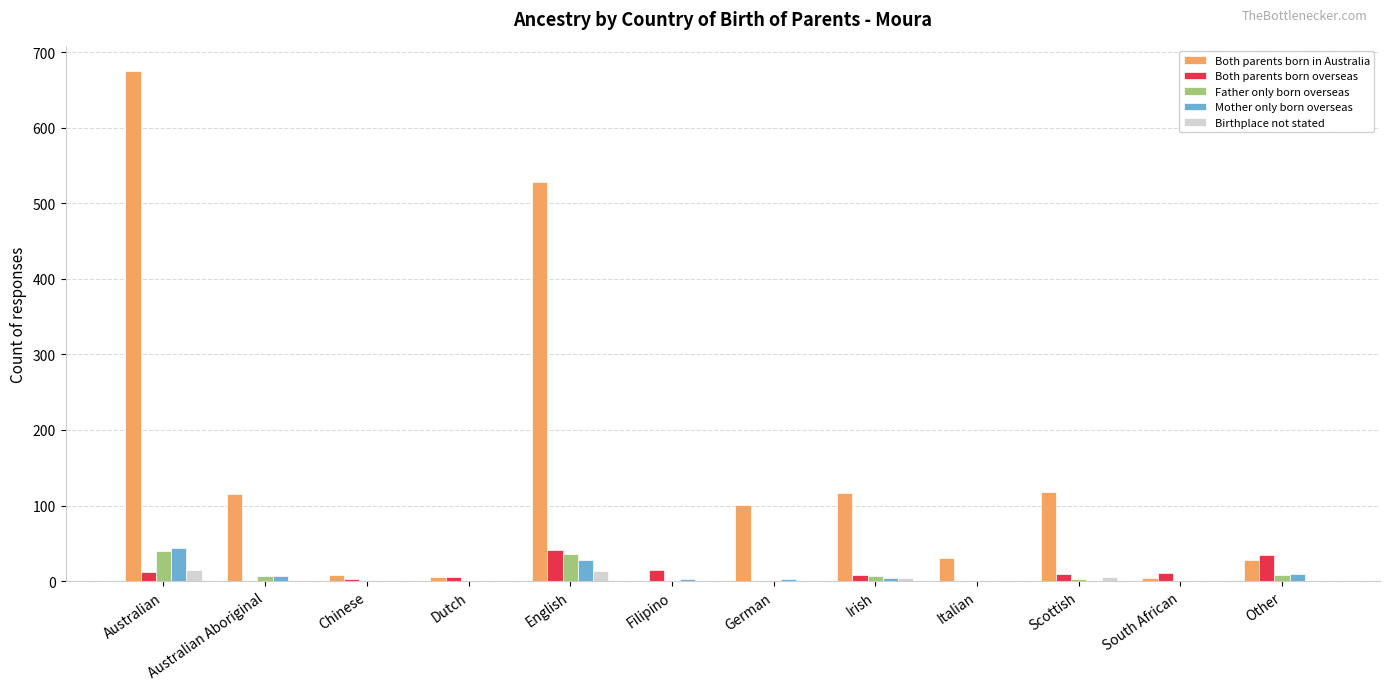

At which label does Both parents born in Australia reach its peak?

Australian